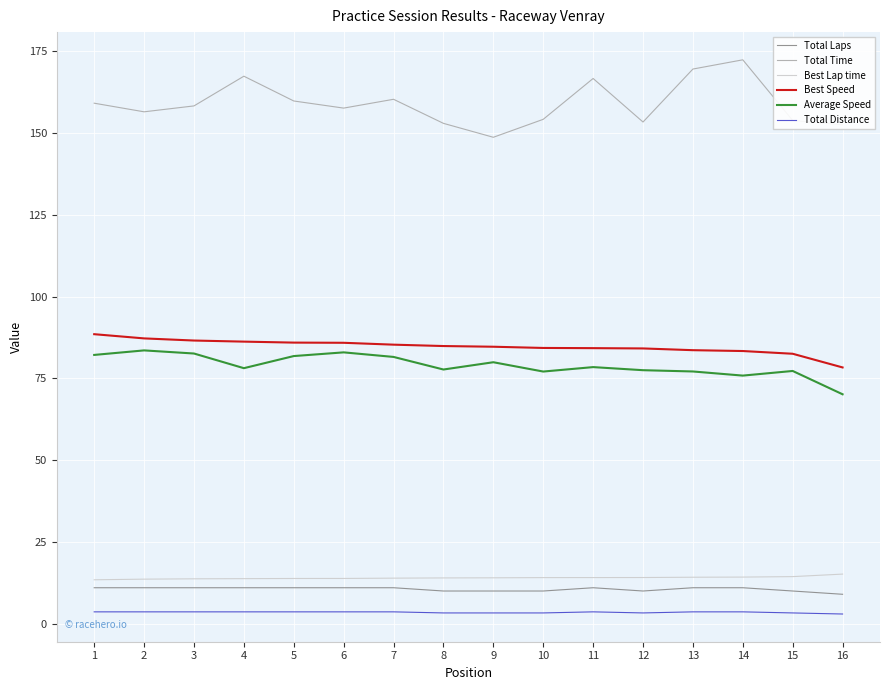

True or false: Average Speed and Best Lap time intersect in this chart.

False